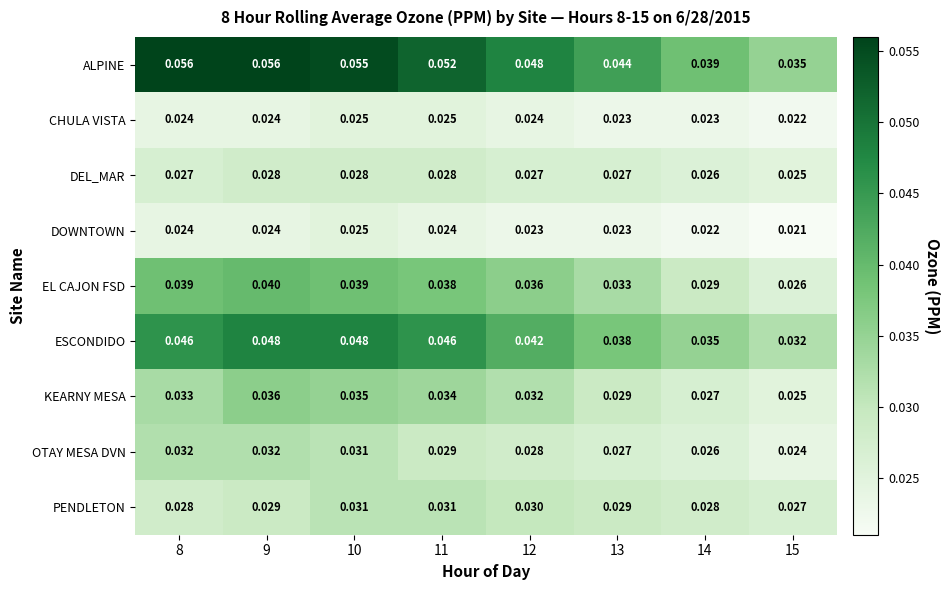

Which series changed the most between 8 and 9?

KEARNY MESA